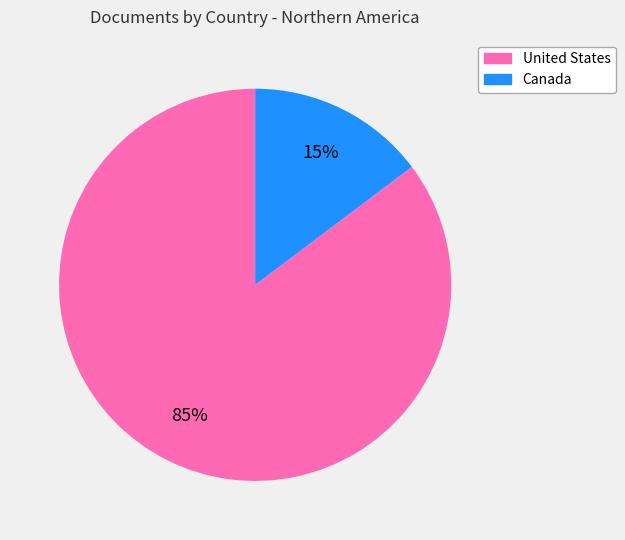

Which category has the biggest portion of the pie?

United States